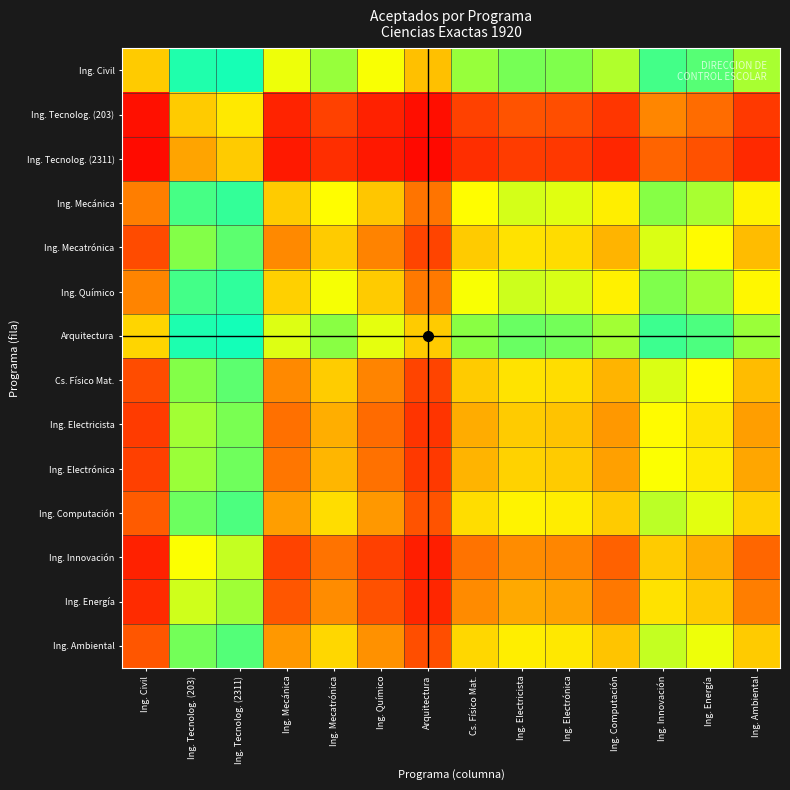

How many distinct data groups are displayed?

14